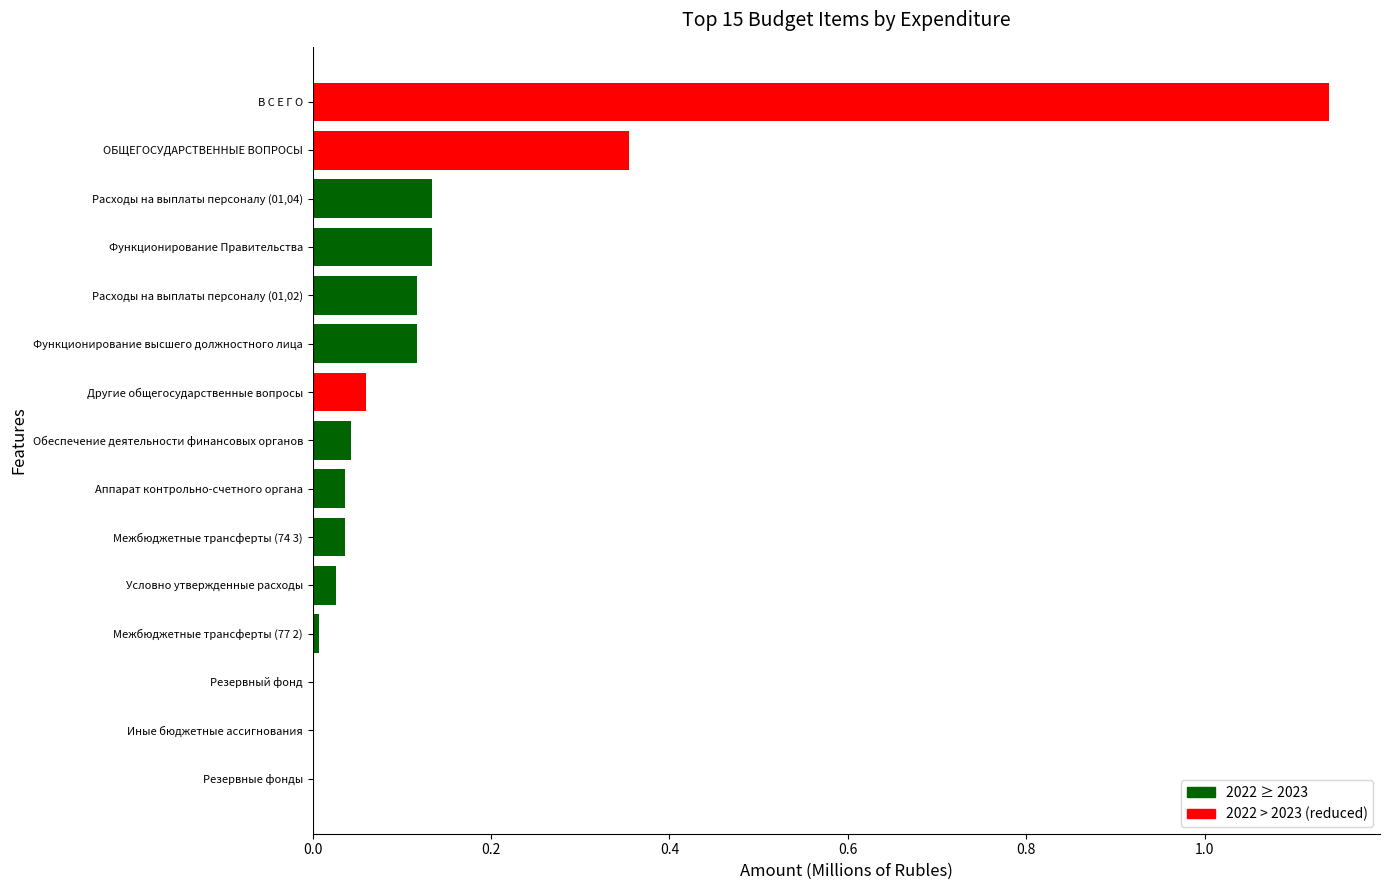

True or false: the data shows 0.0 at Условно утвержденные расходы.

True